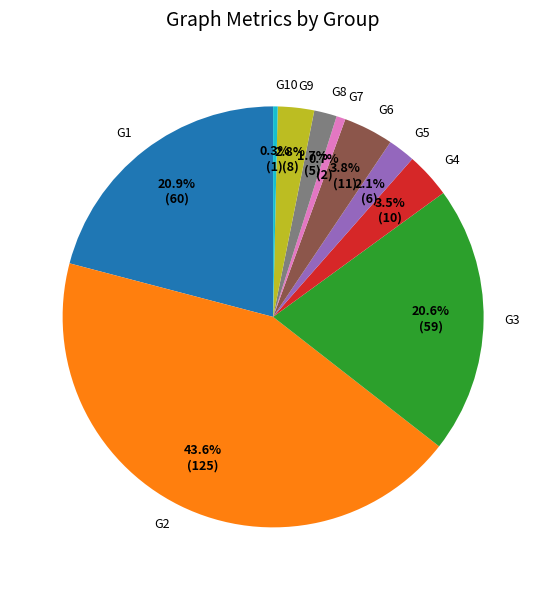

Does any single category account for the majority?

No